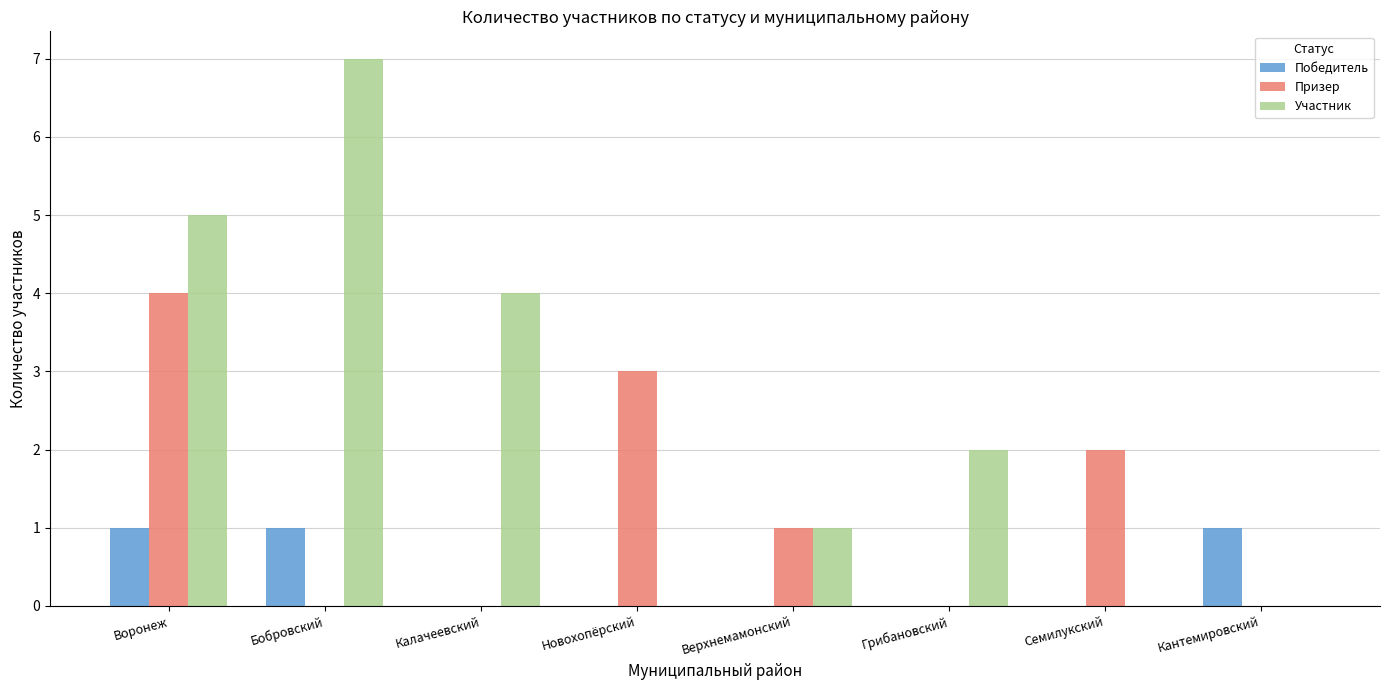

What is the sum of all Участник values?

19